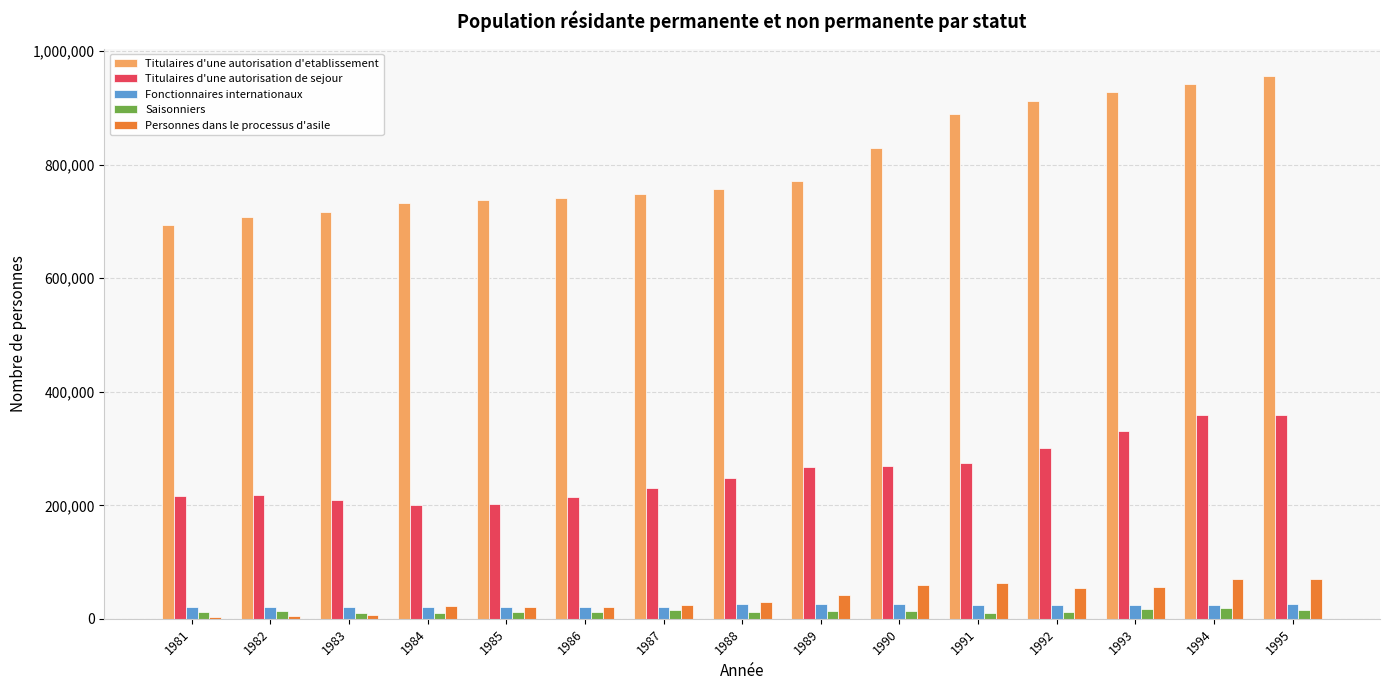

How many data points does each series have?

15